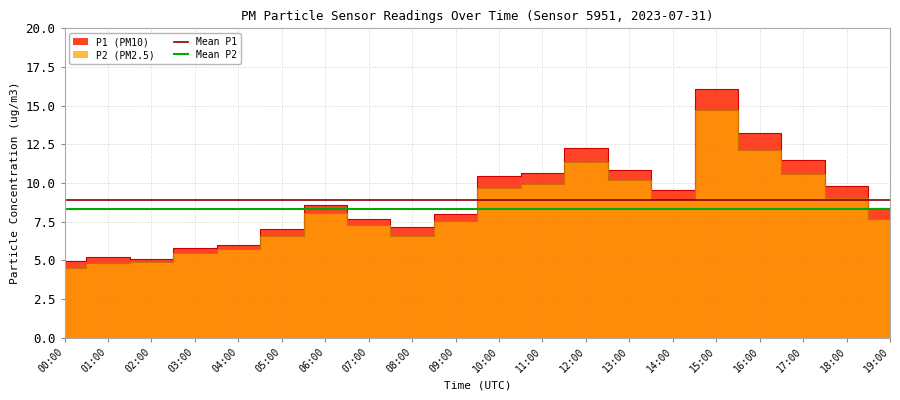

Rank the categories by Mean P1 value from lowest to highest.

00:00, 01:00, 02:00, 03:00, 04:00, 05:00, 06:00, 07:00, 08:00, 09:00, 10:00, 11:00, 12:00, 13:00, 14:00, 15:00, 16:00, 17:00, 18:00, 19:00